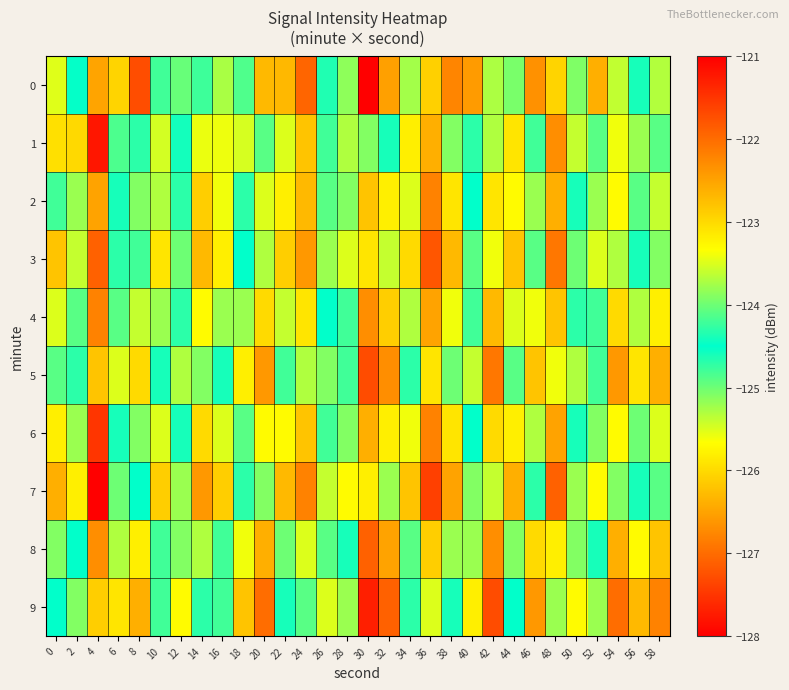

Count the number of data series in this chart.

10